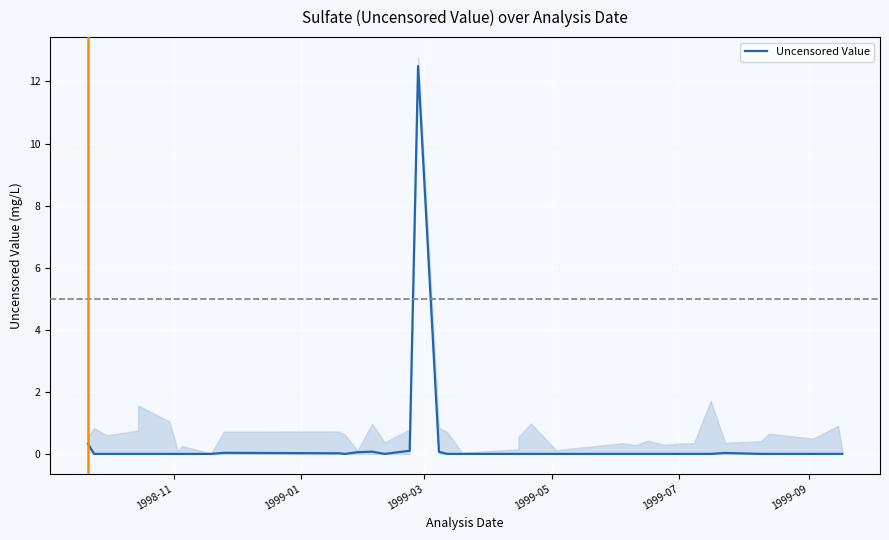

What is the difference between the maximum and minimum values?

12.5